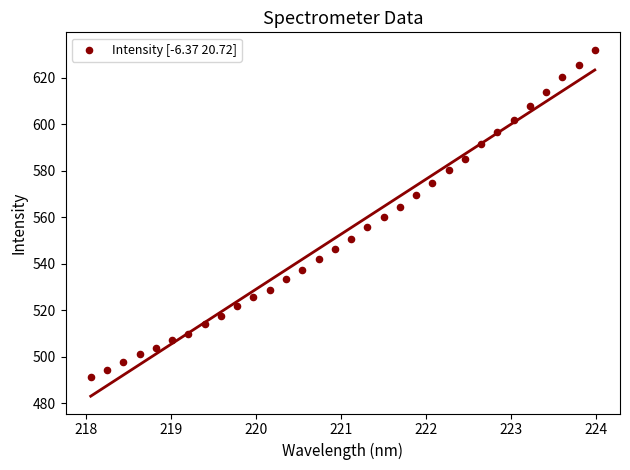

What is the range of Y values (max minus min)?

140.7